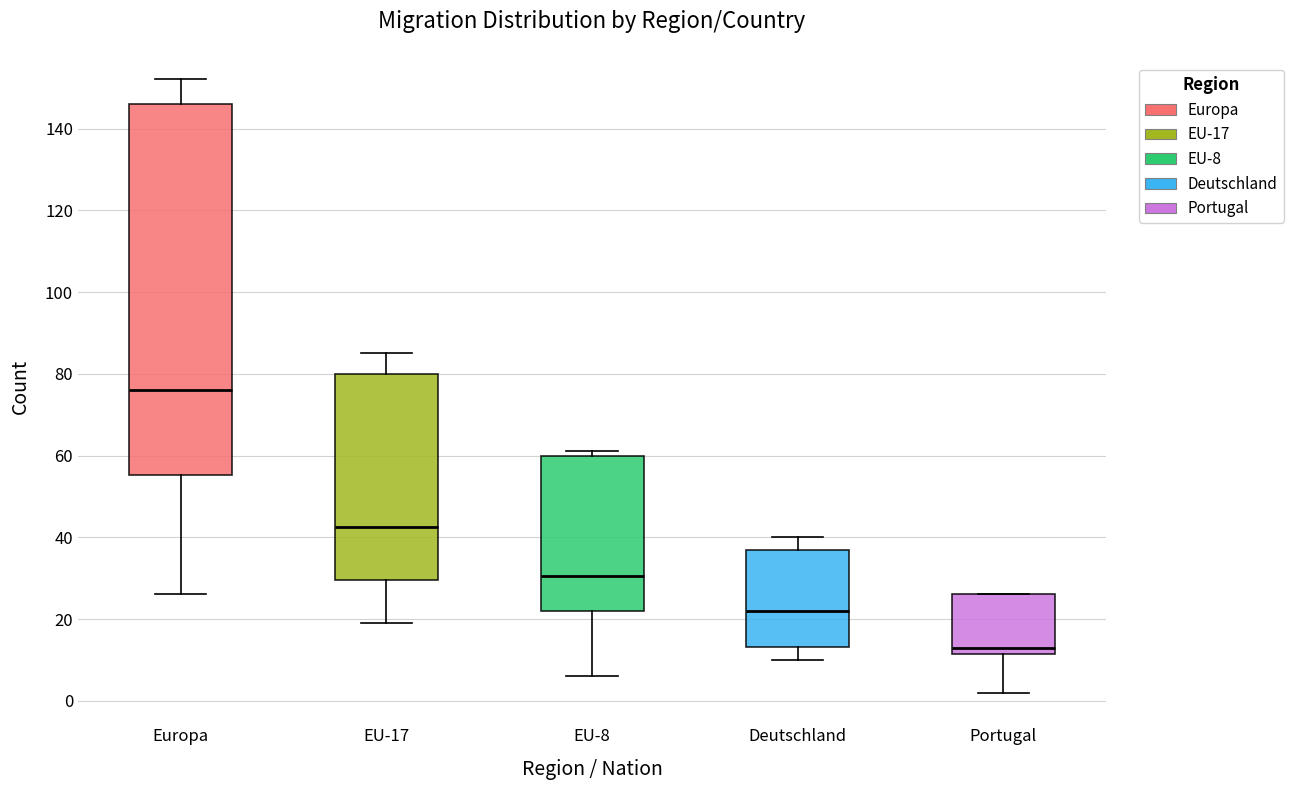

Where does the upper whisker of the box for Europa end on the y-axis? The values are not printed on the chart, so give them approximately, as read against the axis.

152